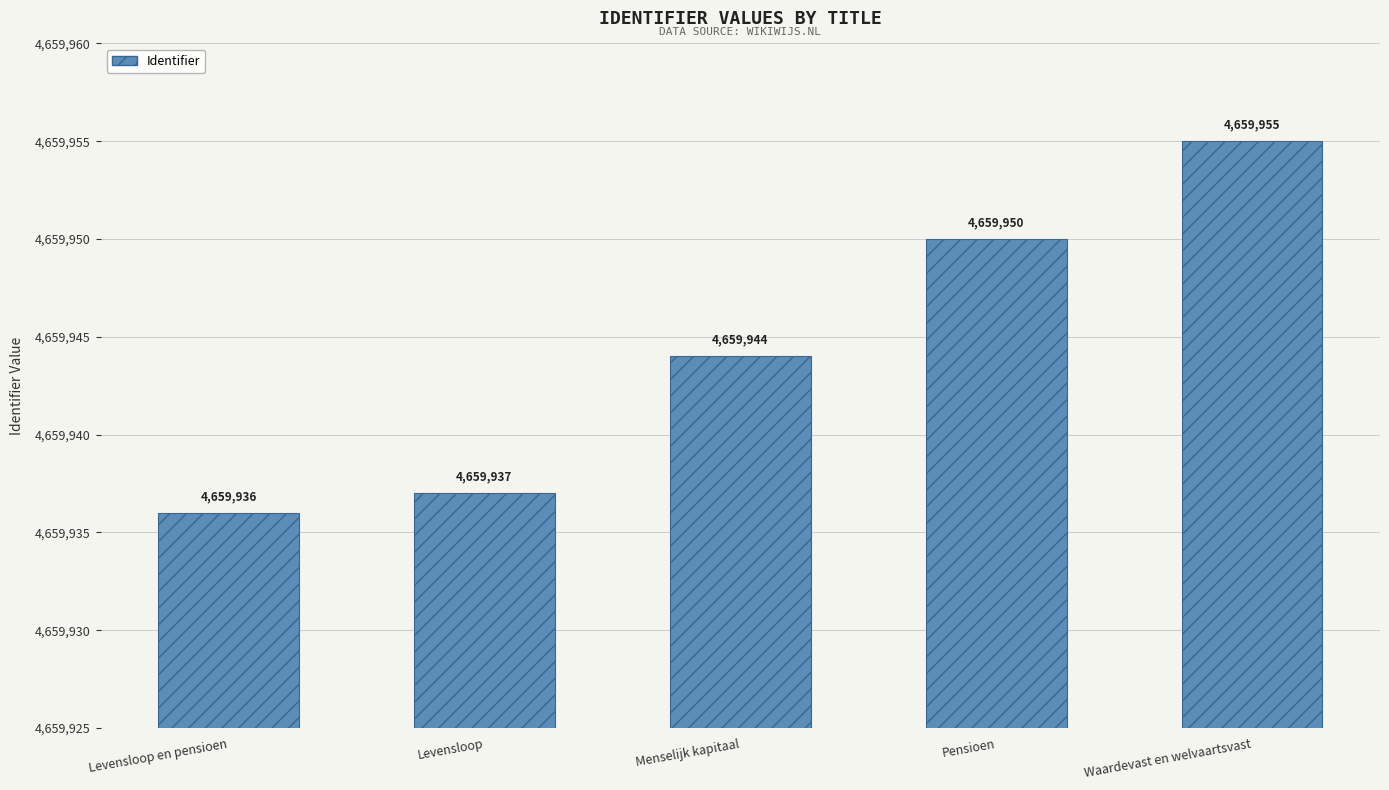

The value at Pensioen is 6309982. True or false?

False